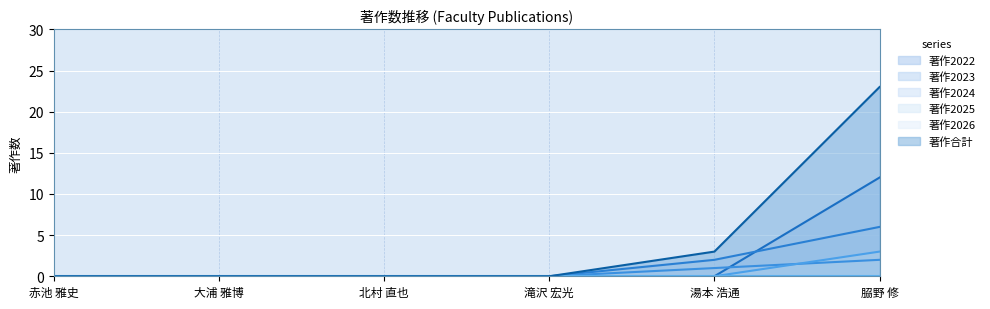

Is the value of 著作2022 at 大浦 雅博 greater than the value of 著作2023 at 湯本 浩通?

No